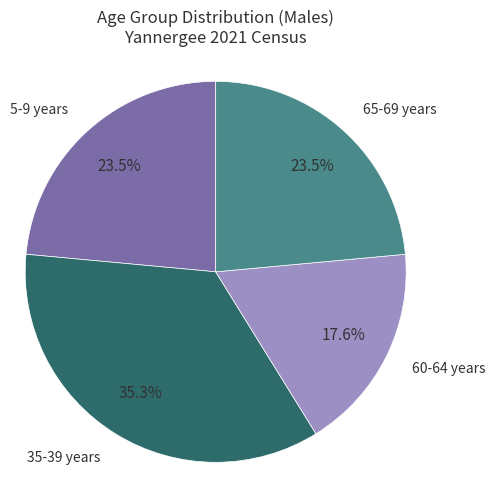

Does any single category account for the majority?

No